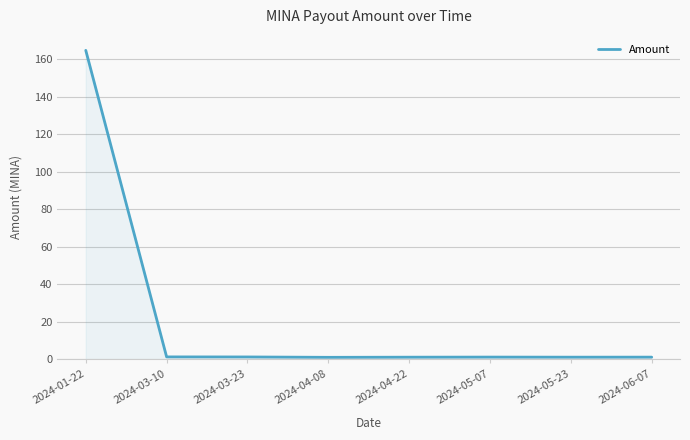

True or false: the data has more than 0 interior local peaks.

True